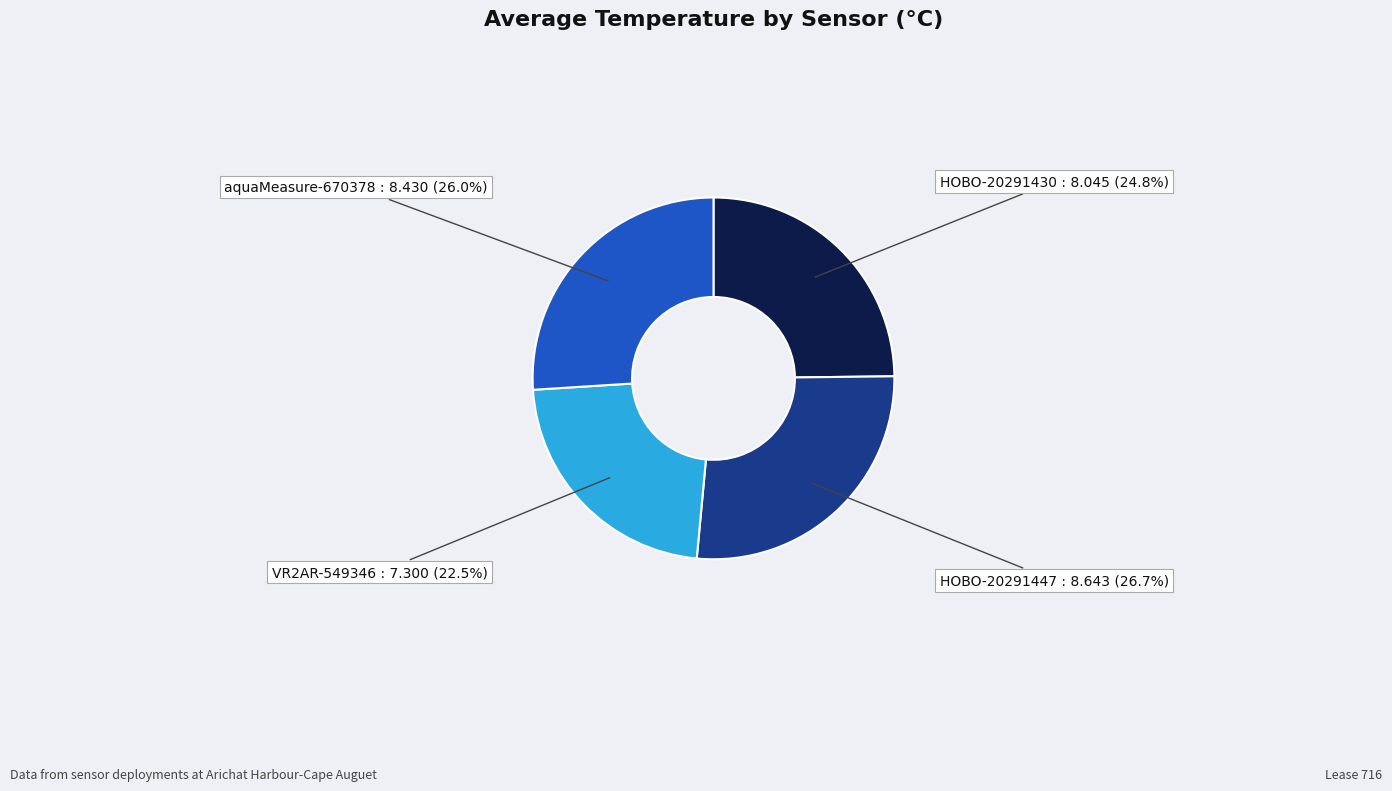

Does any single category account for the majority?

No